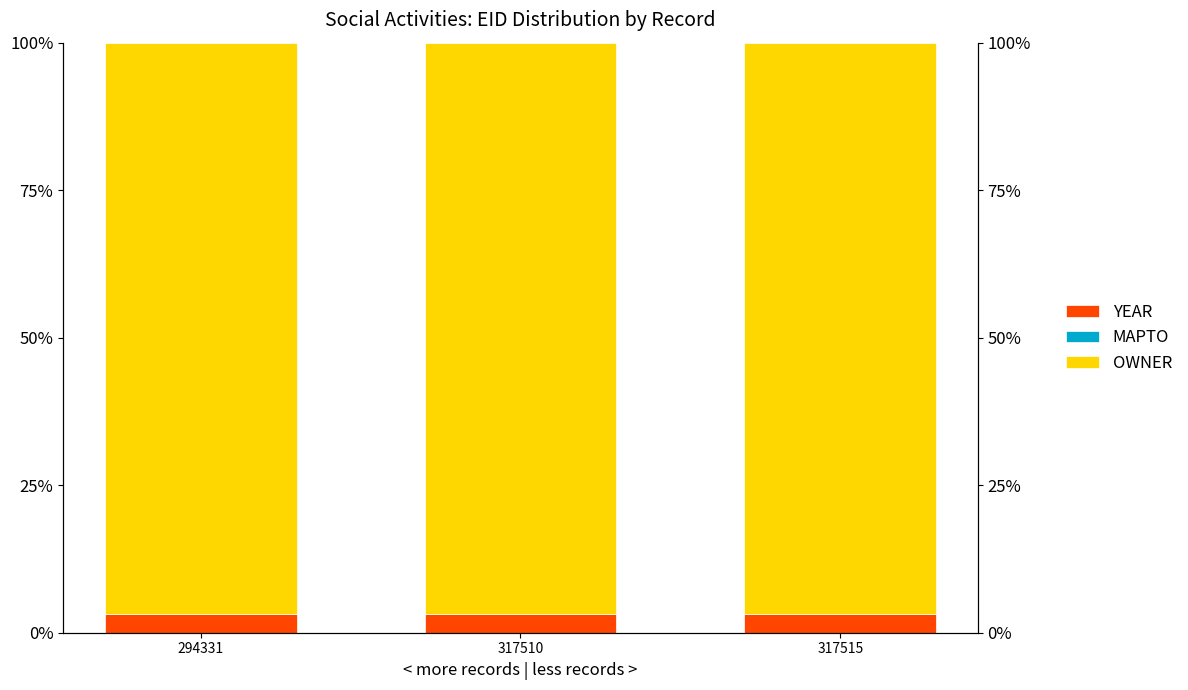

What is the spread (max minus min) of values at 317515?

96.8